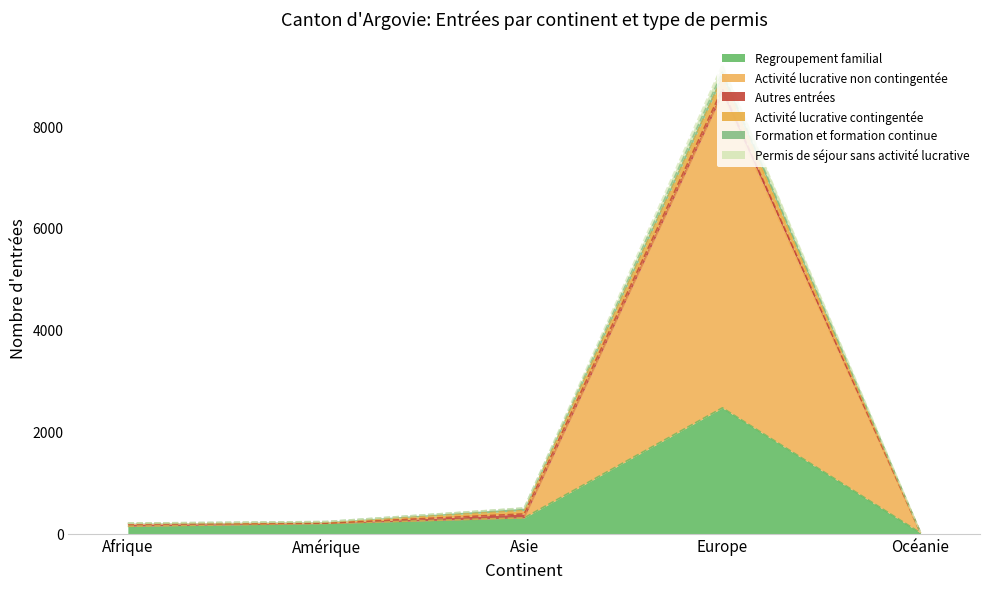

What position from the left is Océanie?

5